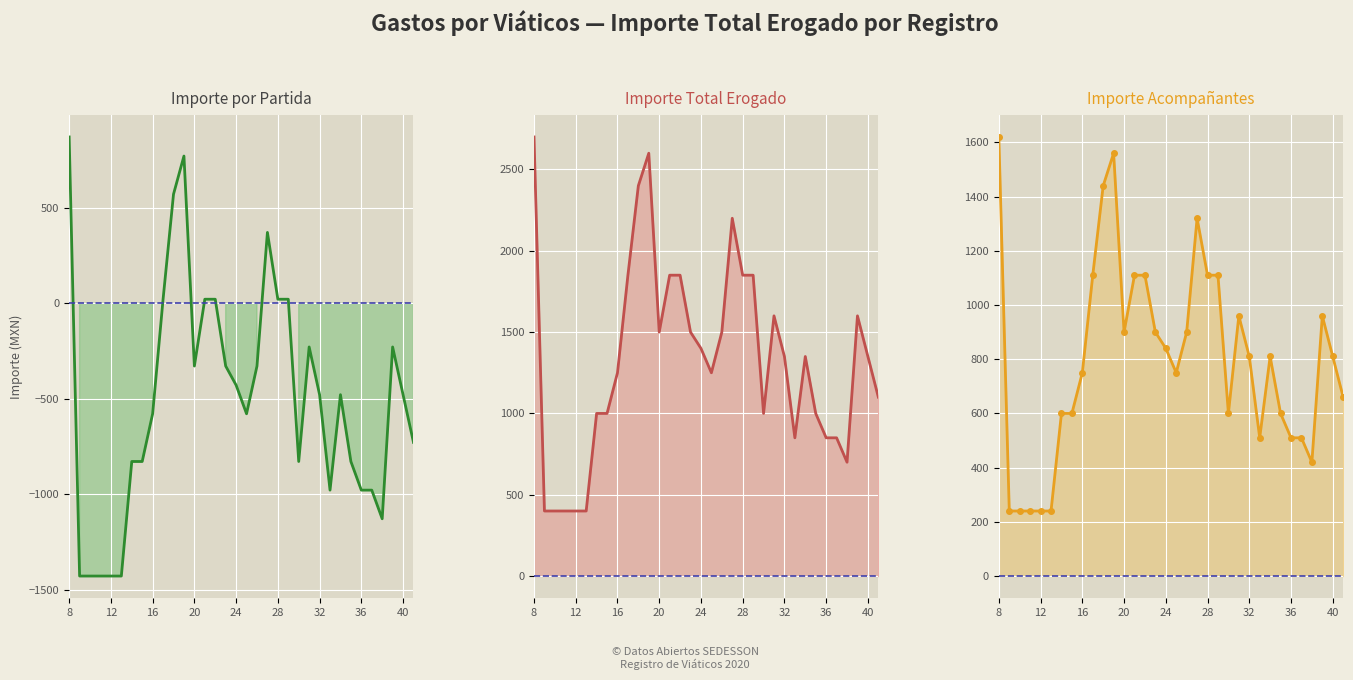

The value of Acompañantes importe at 22 is 198.7. True or false?

False